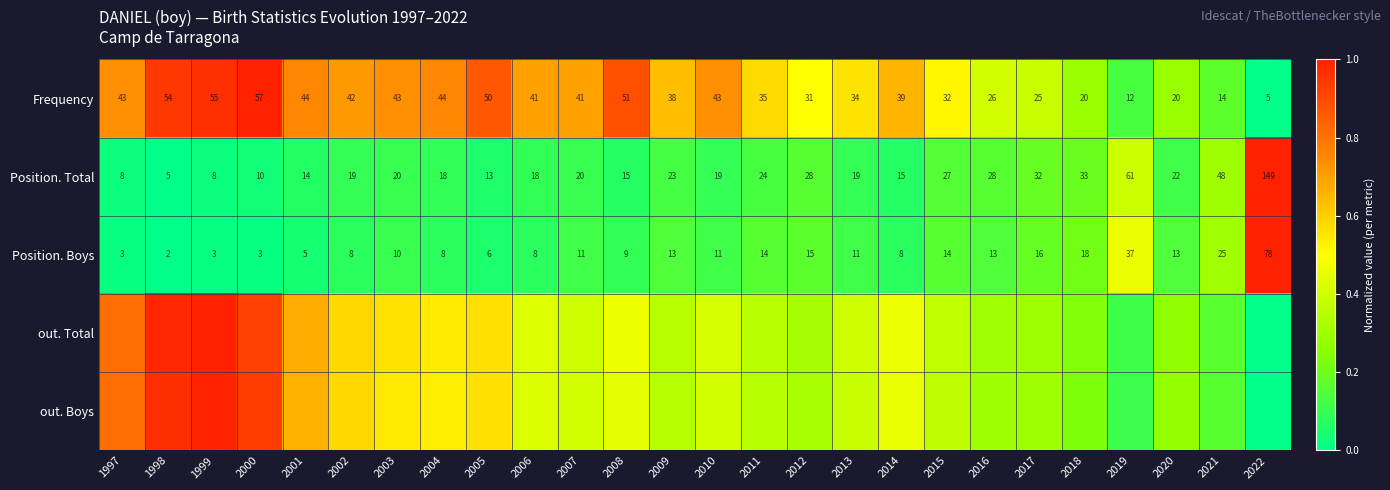

Where is Frequency nearest to the value 0?

2022